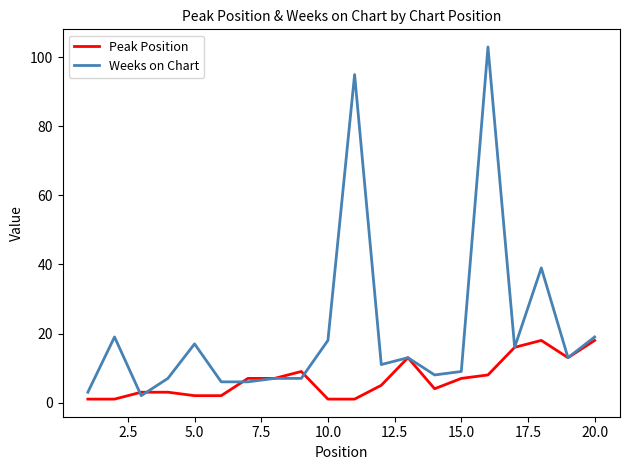

Is this an area chart (filled region under the line)?

No